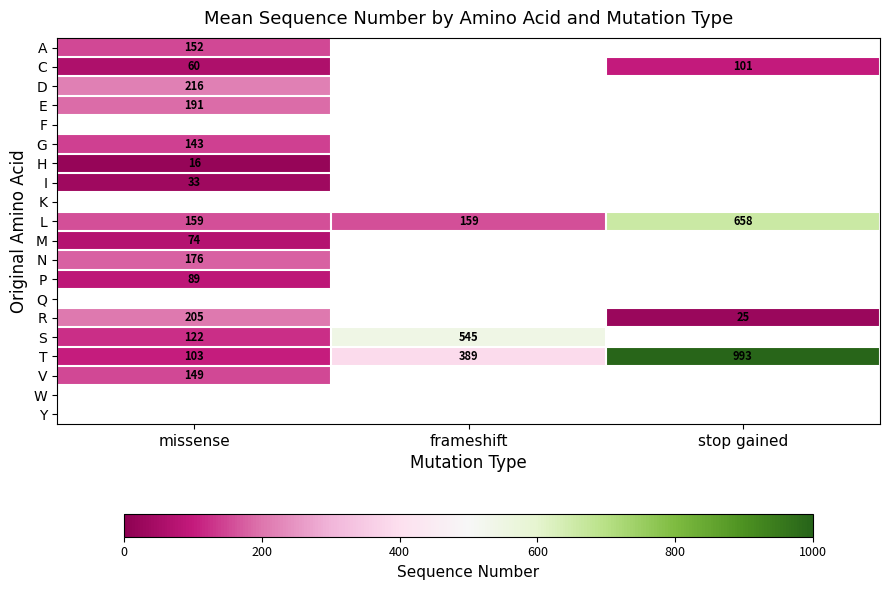

Count the number of data series in this chart.

20